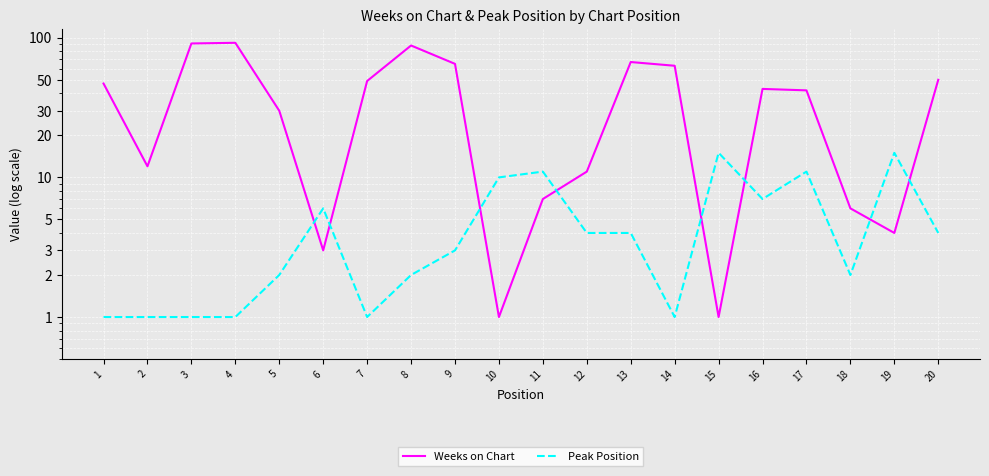

What is the difference between the second highest and second lowest values in the Peak Position series?

14